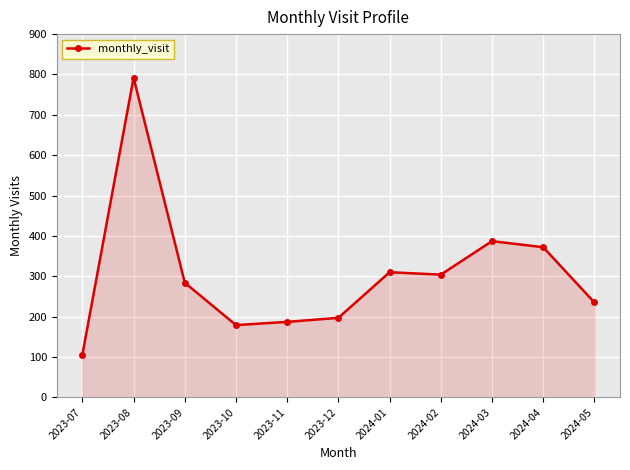

The chart shows a value of 102 at 2023-10. True or false?

False